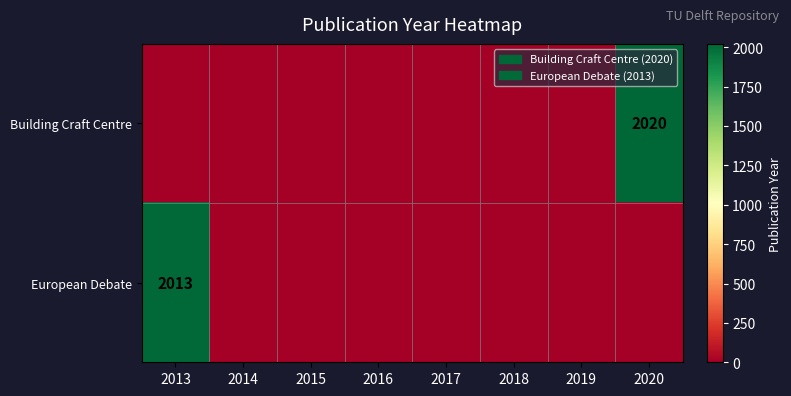

Is it true that European Debate equals -796 at 2017?

False